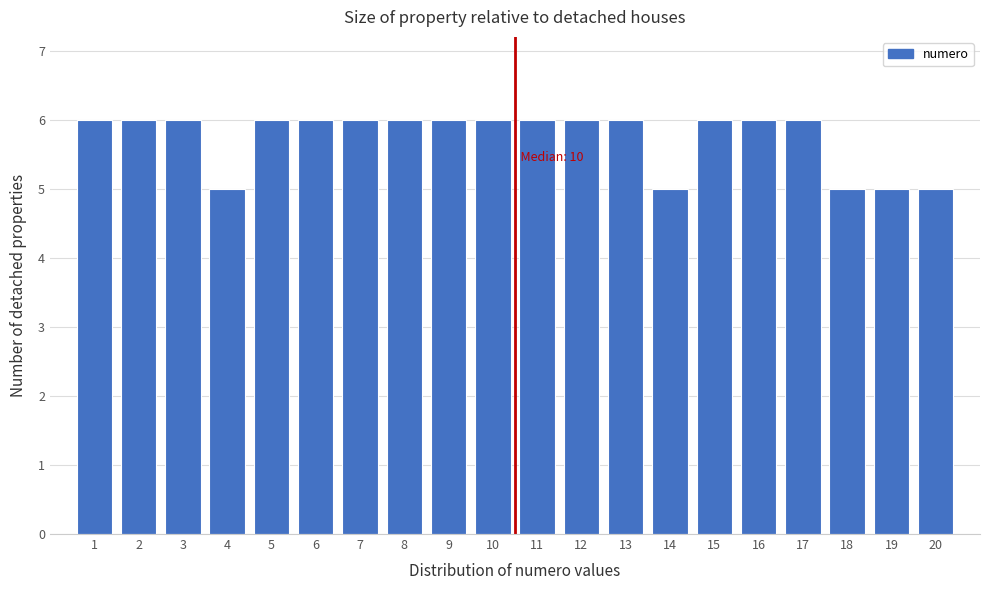

Reading left to right, extract all data points from this chart.

6	6	6	5	6	6	6	6	6	6	6	6	6	5	6	6	6	5	5	5